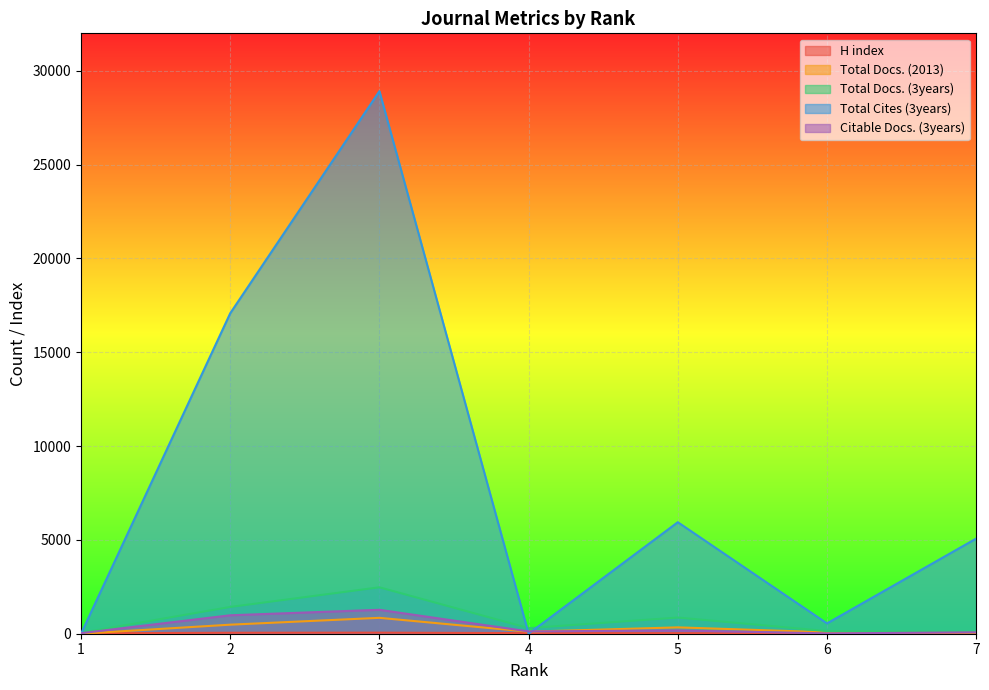

How many lines are shown in the chart?

5